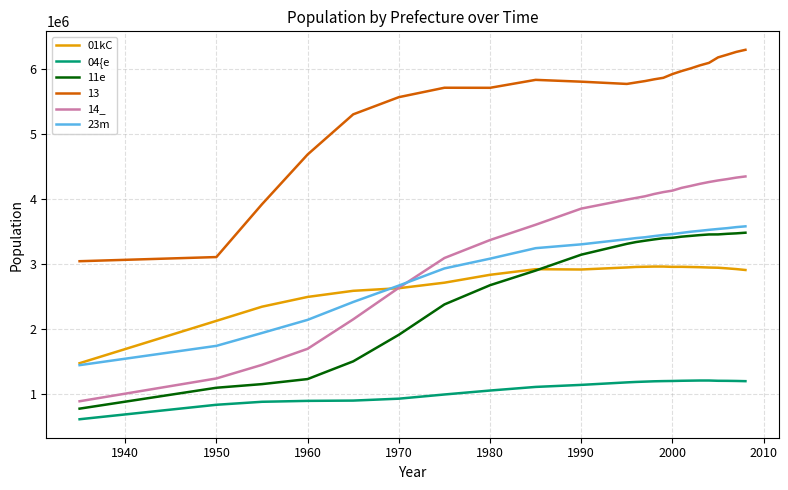

Which series has the largest total across all categories?

13